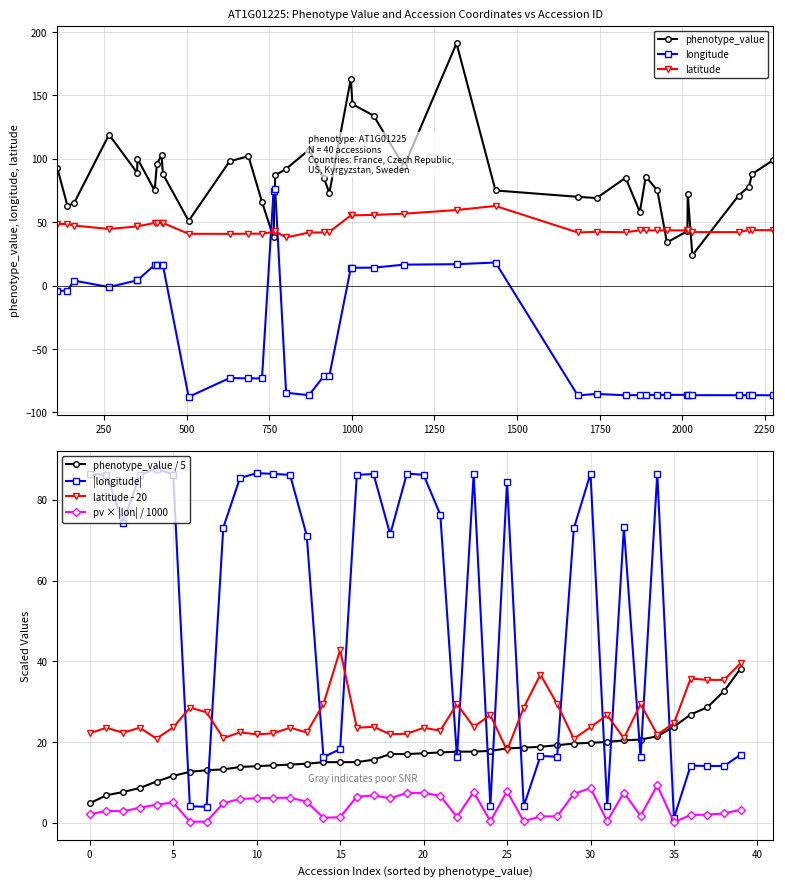

True or false: latitude has more than 2 interior local peaks.

True